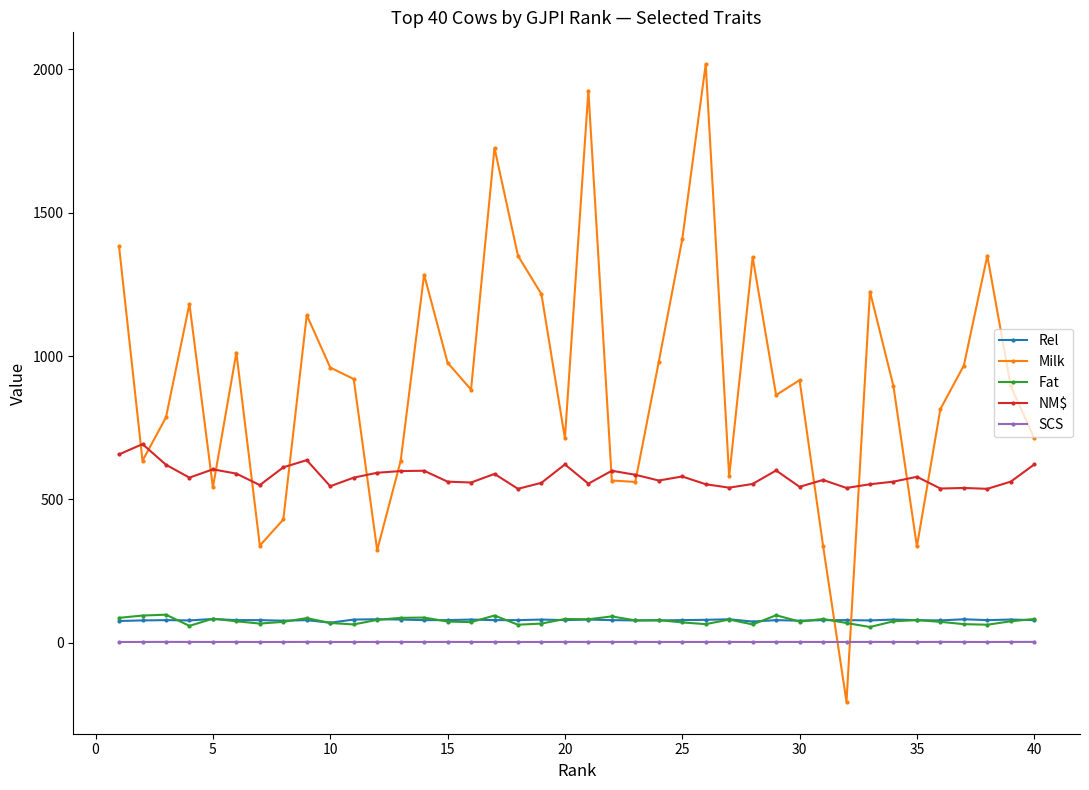

True or false: SCS and Fat intersect in this chart.

False